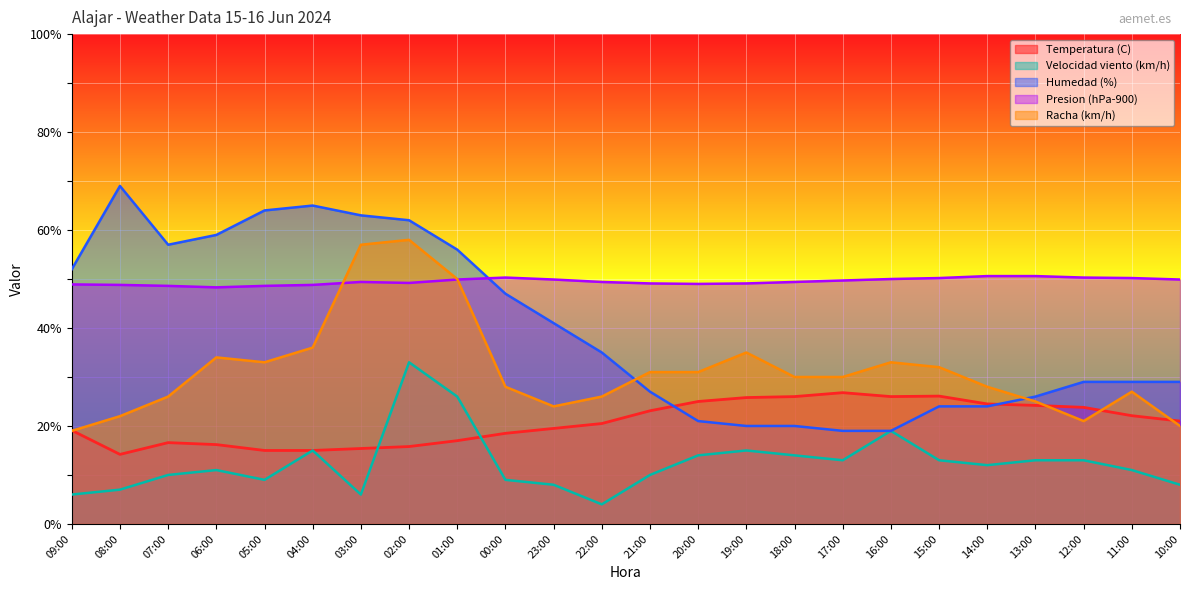

Where is Temperatura (C) nearest to the value 20?

23:00